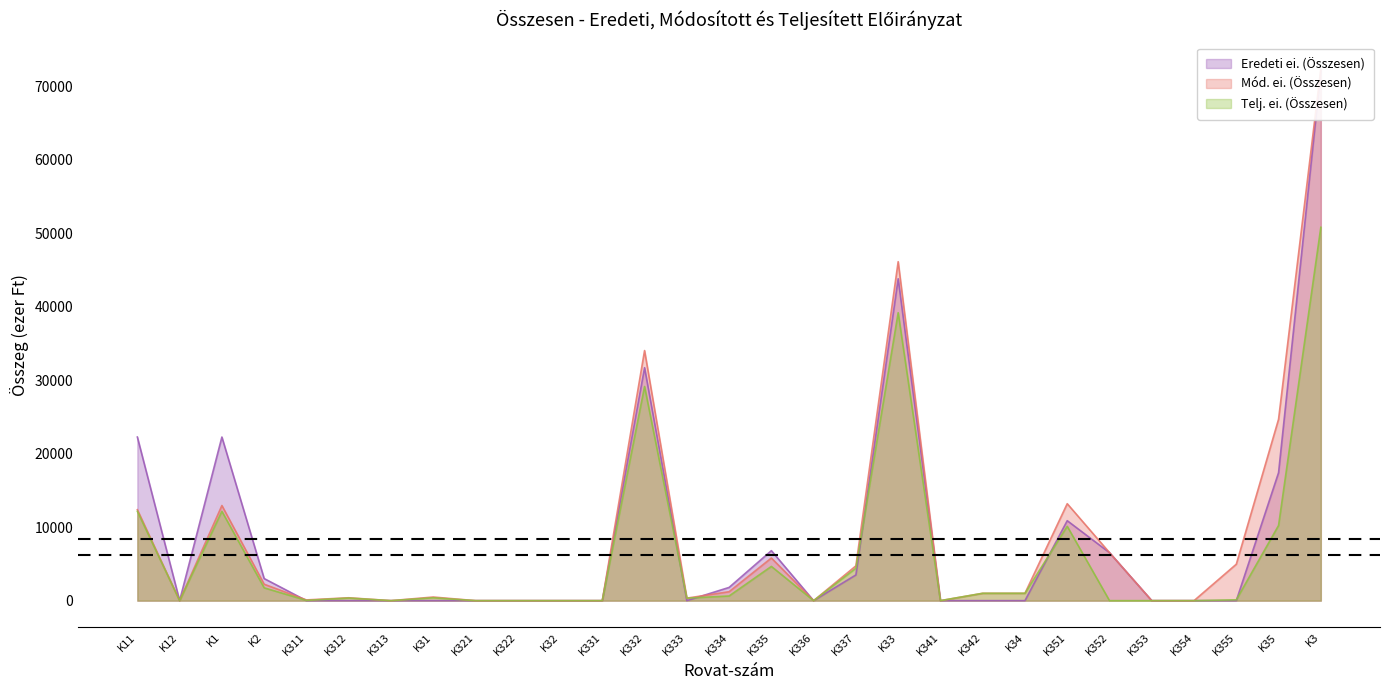

Reading left to right, what are all the values shown in this chart?

Eredeti ei. (Összesen): 22262	0	22262	3005	0	0	0	0	0	0	0	0	31698	0	1800	6802	0	3500	43800	0	0	0	10881	6532	0	0	0	17413	72094
Mód. ei. (Összesen): 12375	0	12944	2235	100	392	0	492	0	0	0	0	34029	341	1216	5802	0	4735	46123	0	1001	1001	13193	6532	0	0	4958	24683	72299
Telj. ei. (Összesen): 12156	0	12156	1746	35	354	0	389	0	0	0	0	29141	341	634	4659	0	4407	39182	0	1001	1001	10117	0	0	0	113	10230	50802